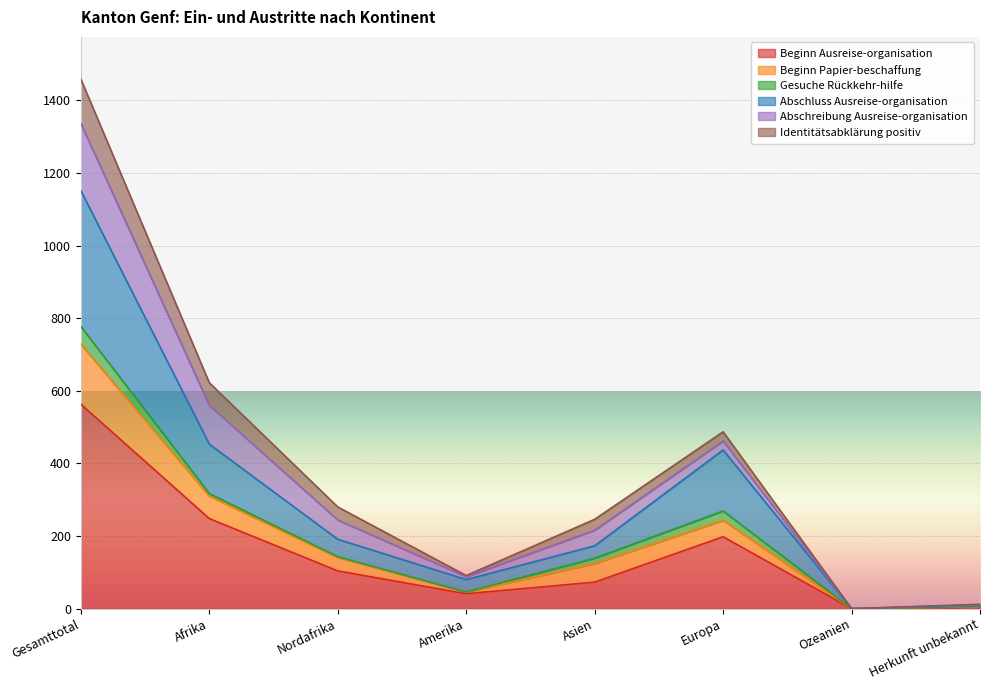

In Beginn Papier-beschaffung, how many points are higher than both neighbors (excluding endpoints)?

1